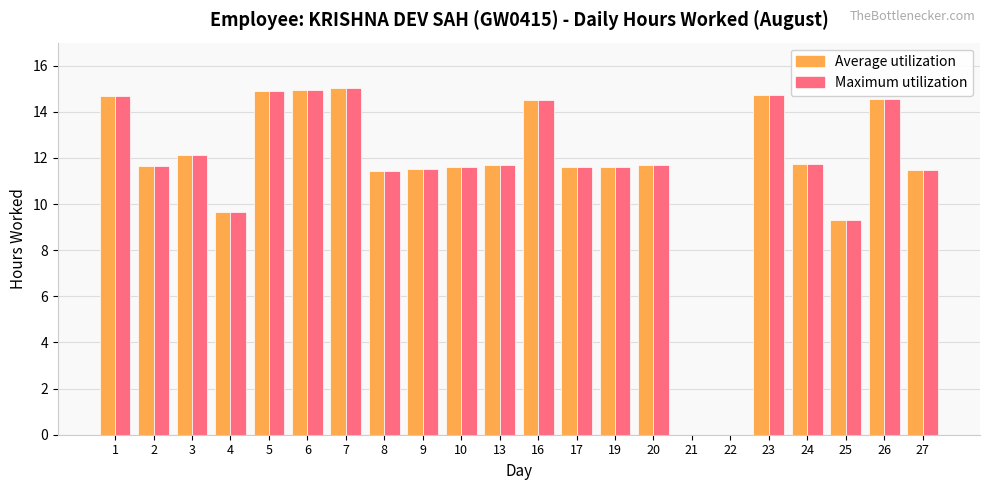

What is the sum of the Maximum utilization values at 7 and 26?

29.6